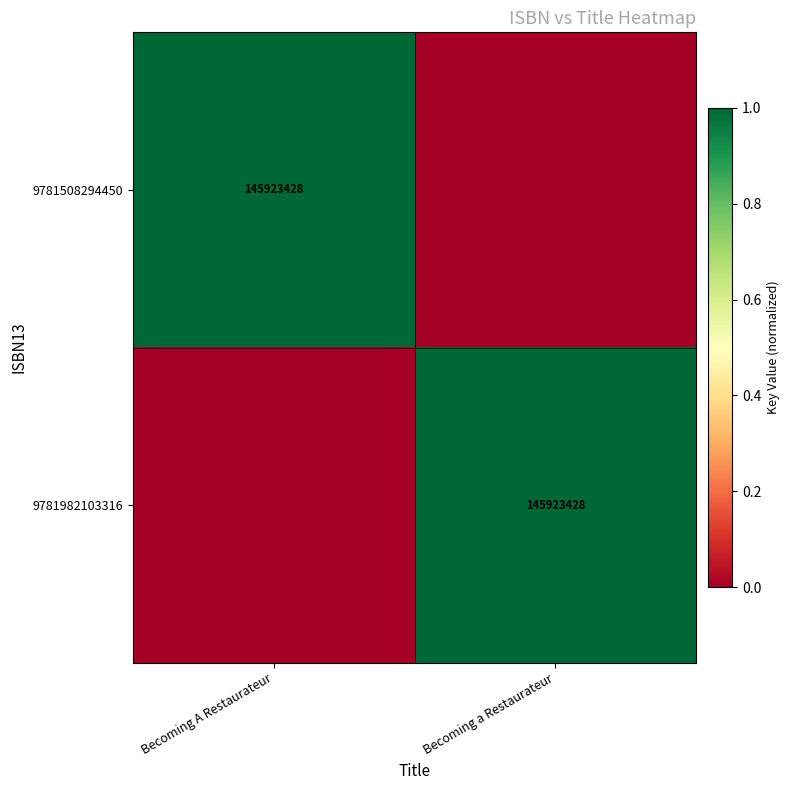

Between Becoming a Restaurateur and Becoming A Restaurateur, which is larger?

Becoming A Restaurateur